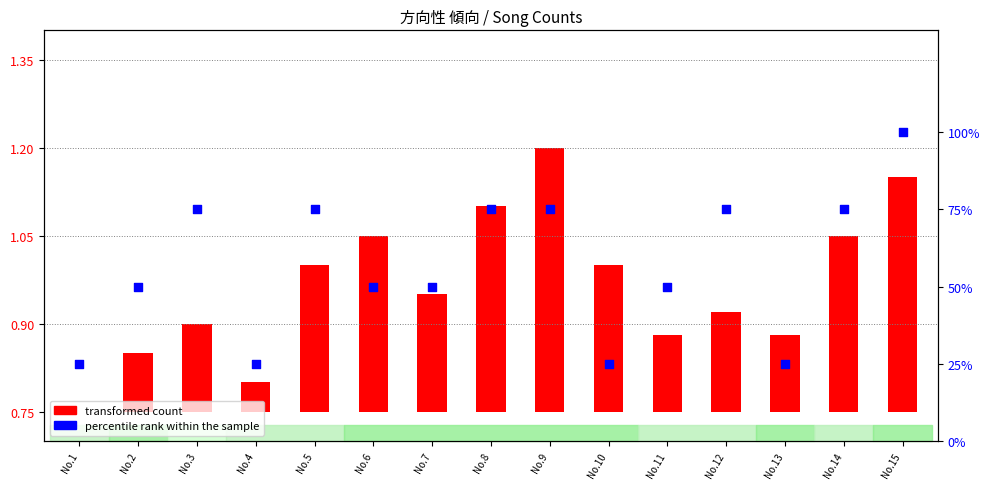

Approximately how many times larger is the value at No.1 compared to No.7?

0.5